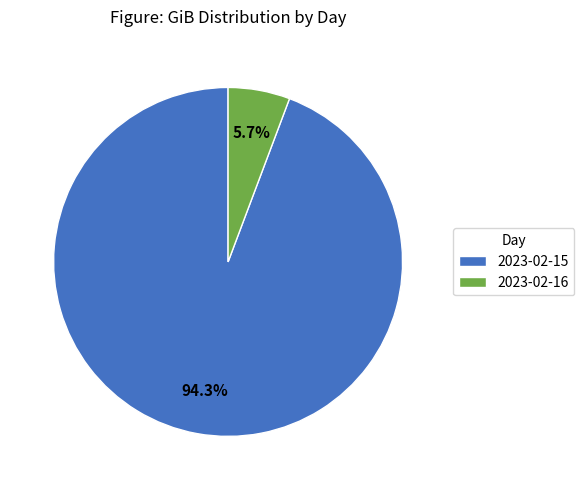

How many segments does this pie chart have?

2